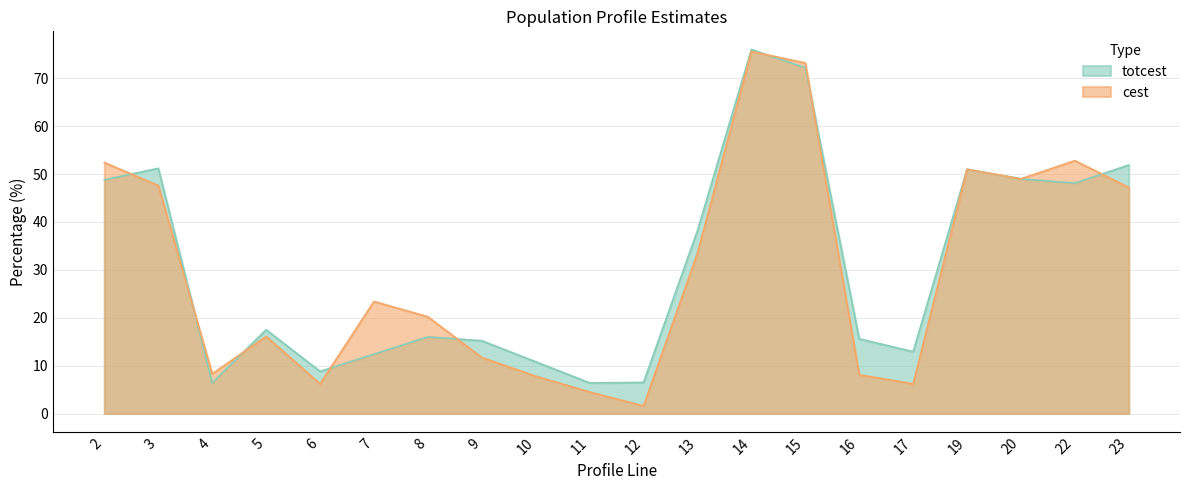

Rank the series at 22 from highest to lowest value.

cest, totcest